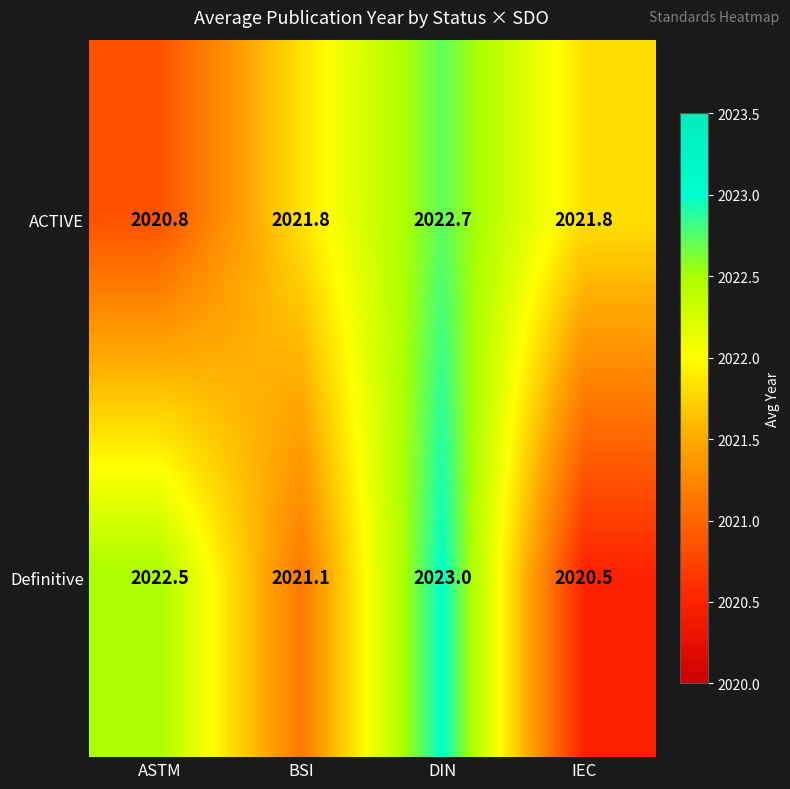

What is the approximate value of Definitive at ASTM?

2022.5